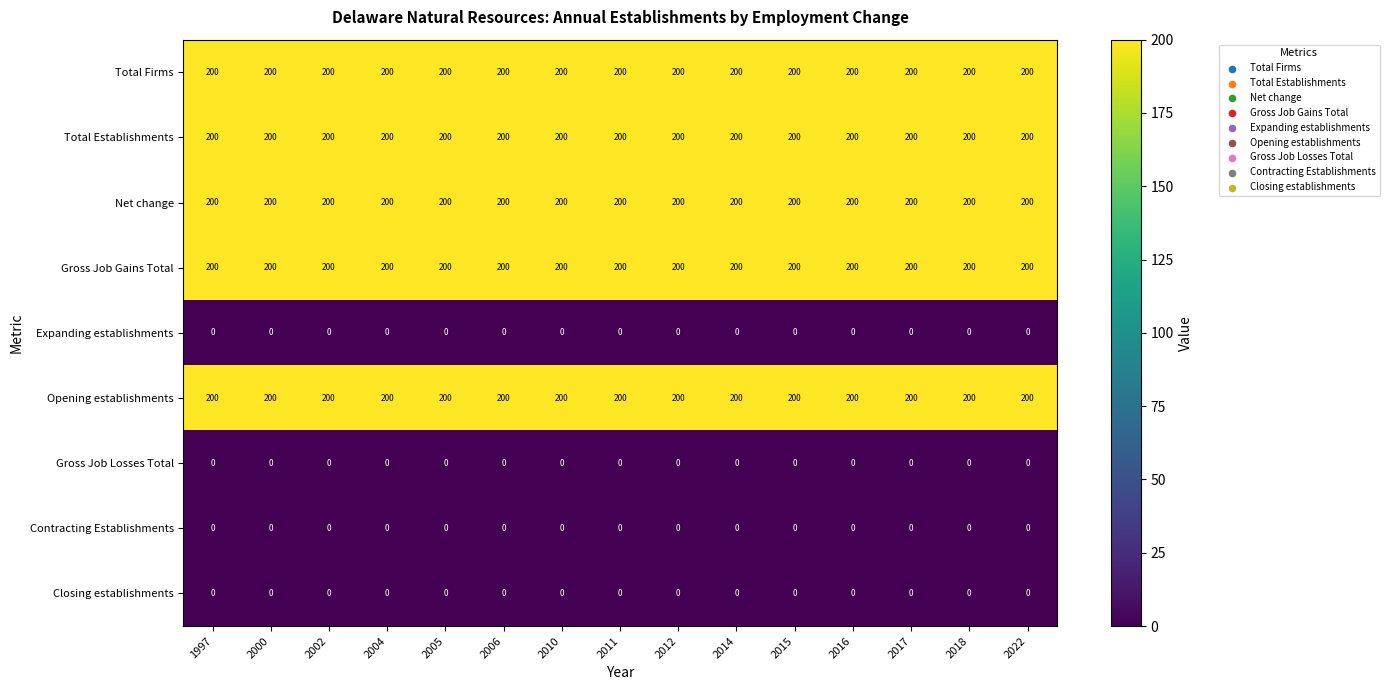

What is the maximum value shown in the chart?

200